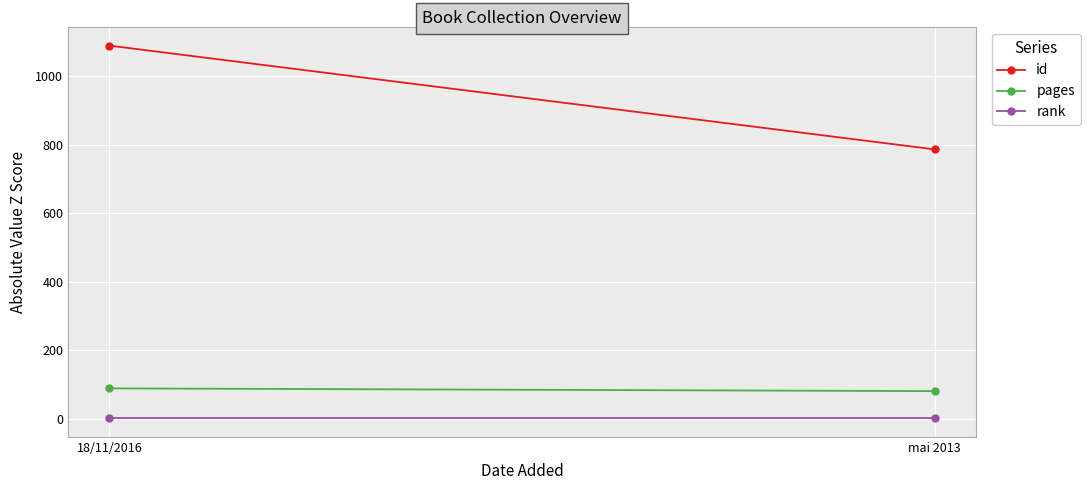

What is the sum of all id values?

1875